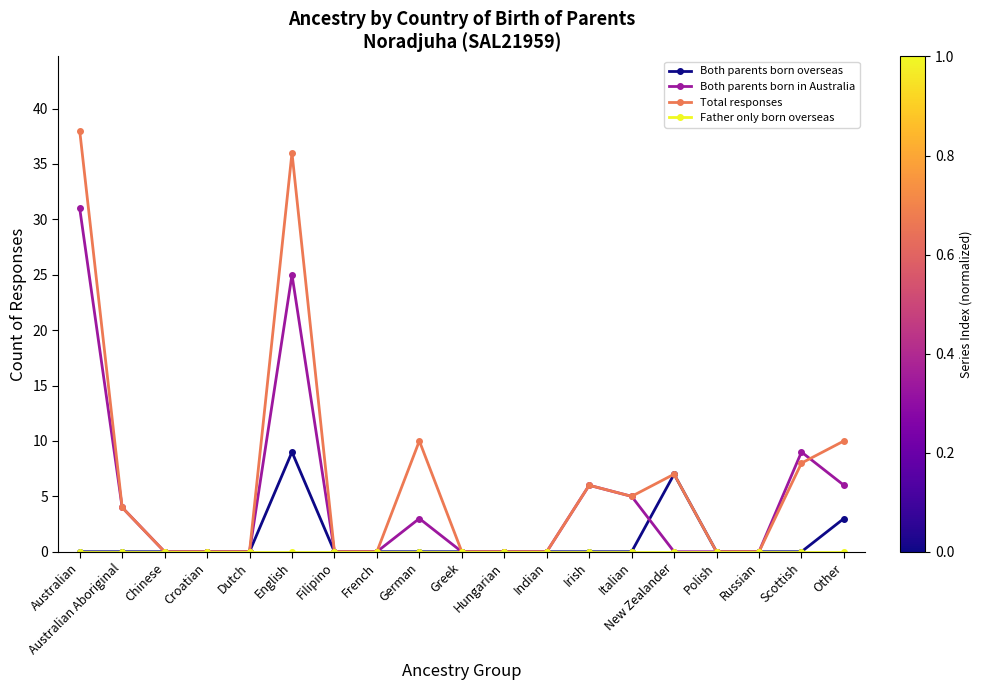

At how many categories does at least one series exceed 22?

2